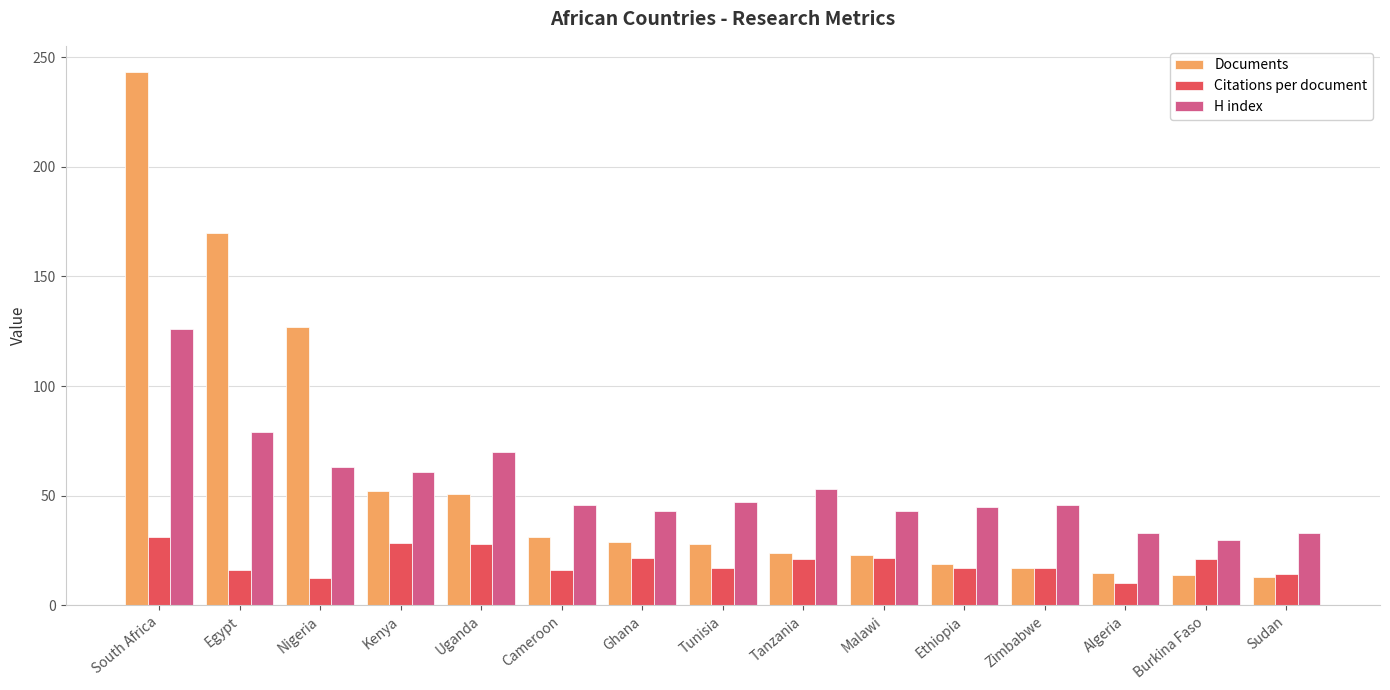

What is the highest value of the Citations per document series?

31.1